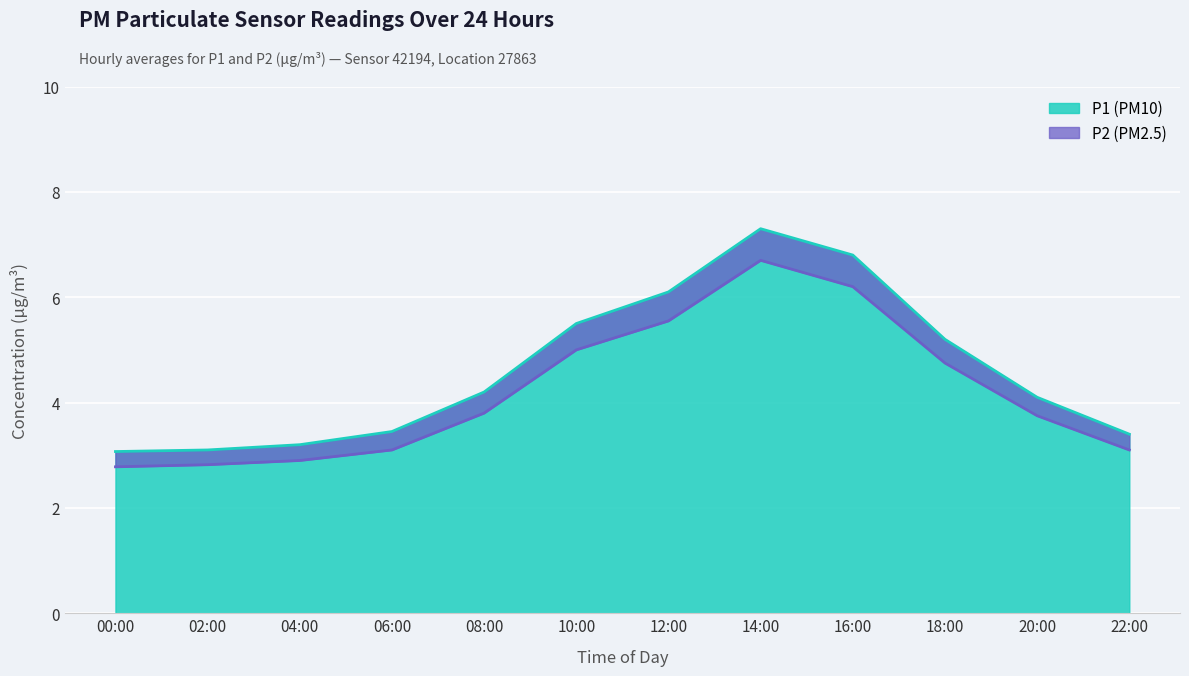

The value of P2 at 14:00 is 7.3. True or false?

True